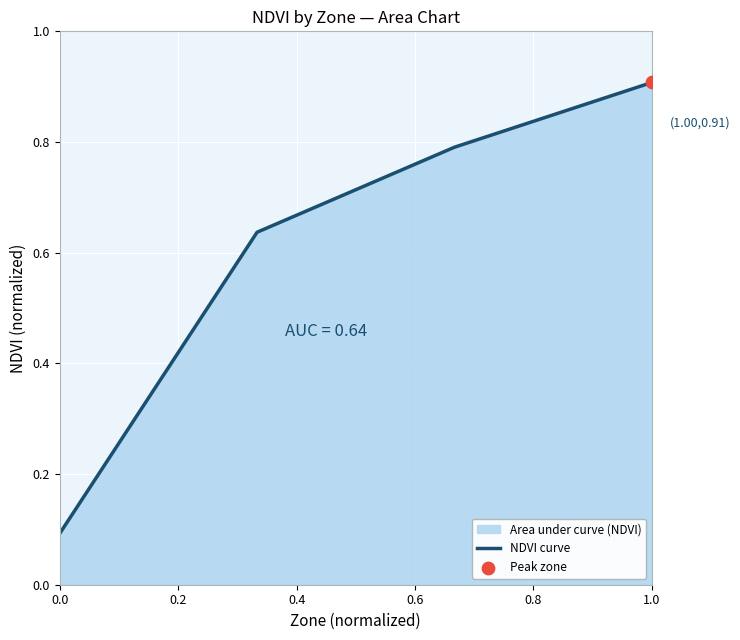

Which has a higher value, 1.0 or 0.0?

1.0